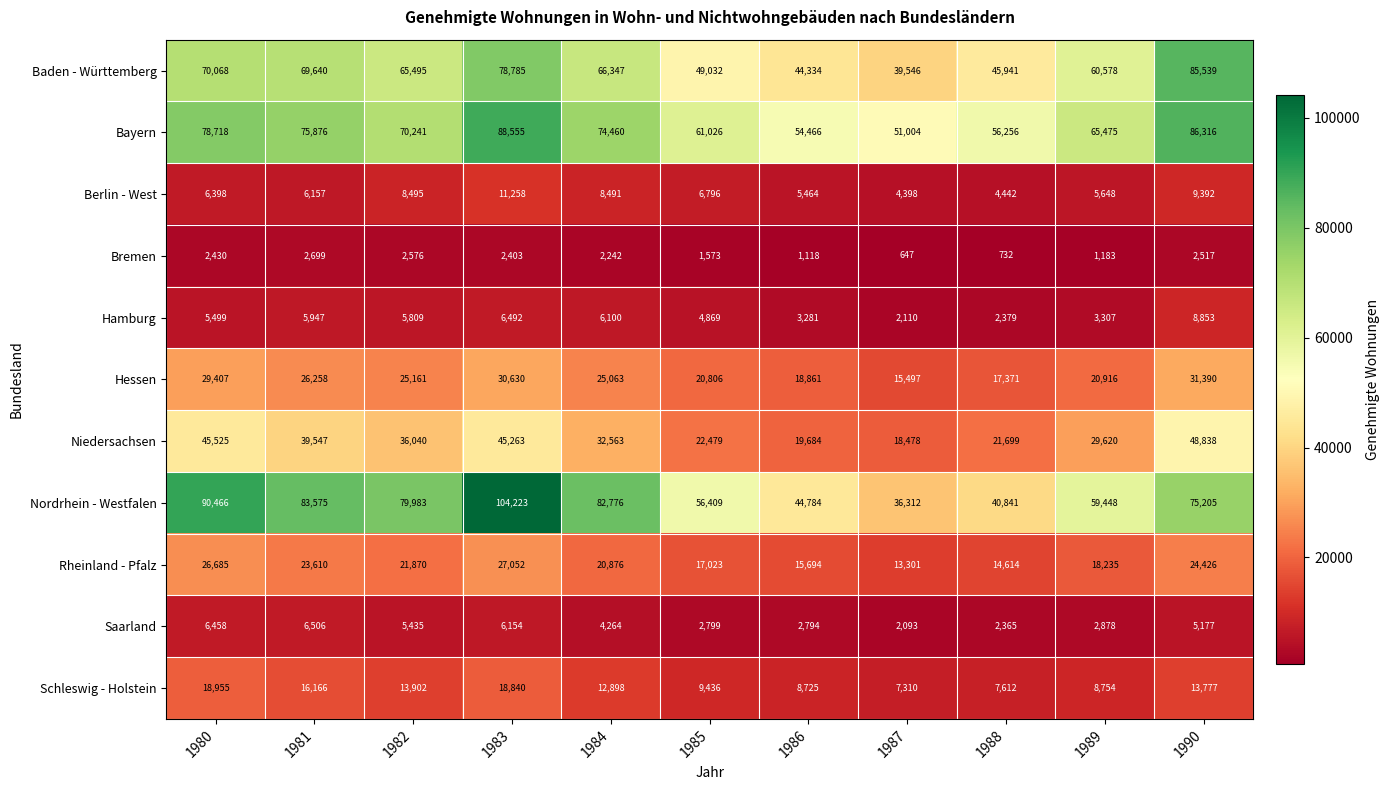

What is the difference between the maximum and second lowest values in the Niedersachsen series?

29154